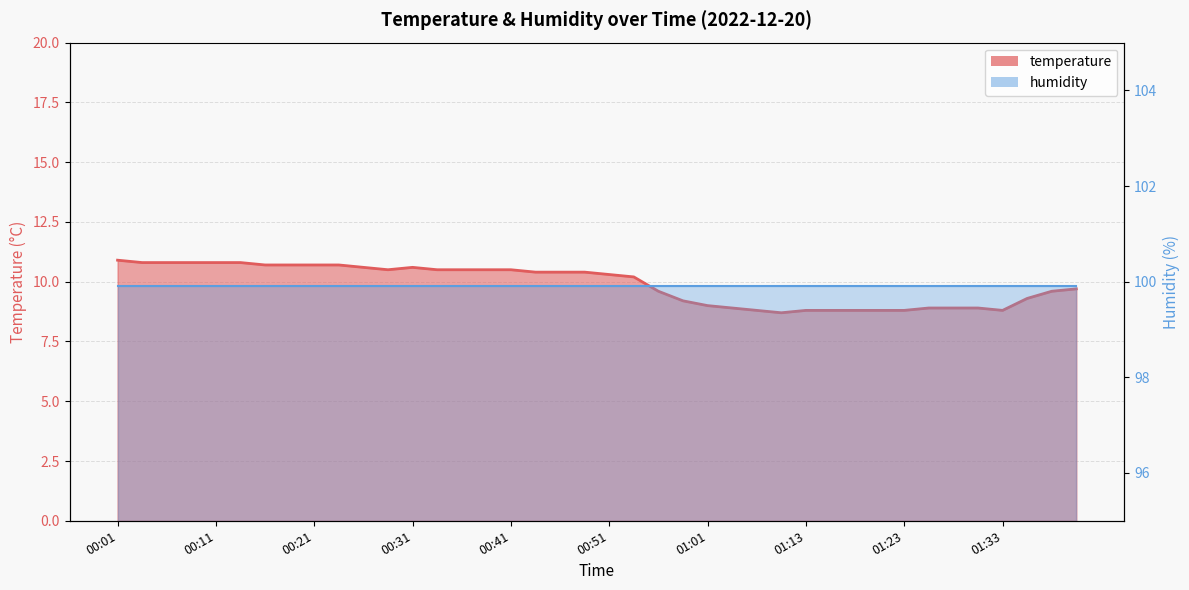

How many points are higher than both their immediate neighbors (excluding endpoints)?

1